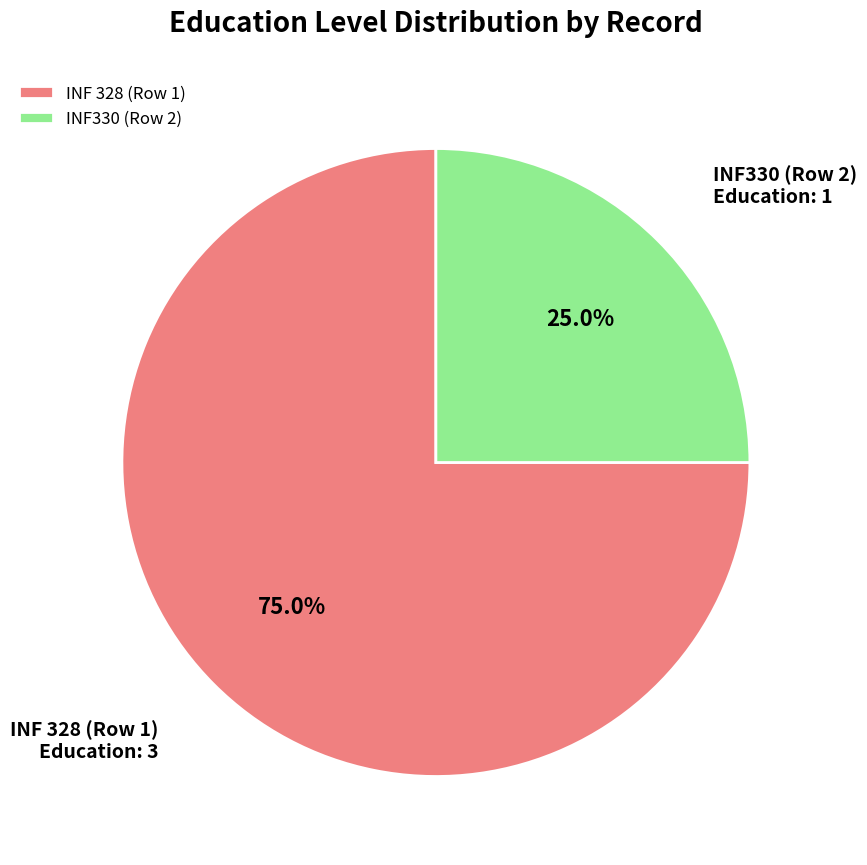

The INF 328 (Row 1) slice represents 75% of the pie. True or false?

True